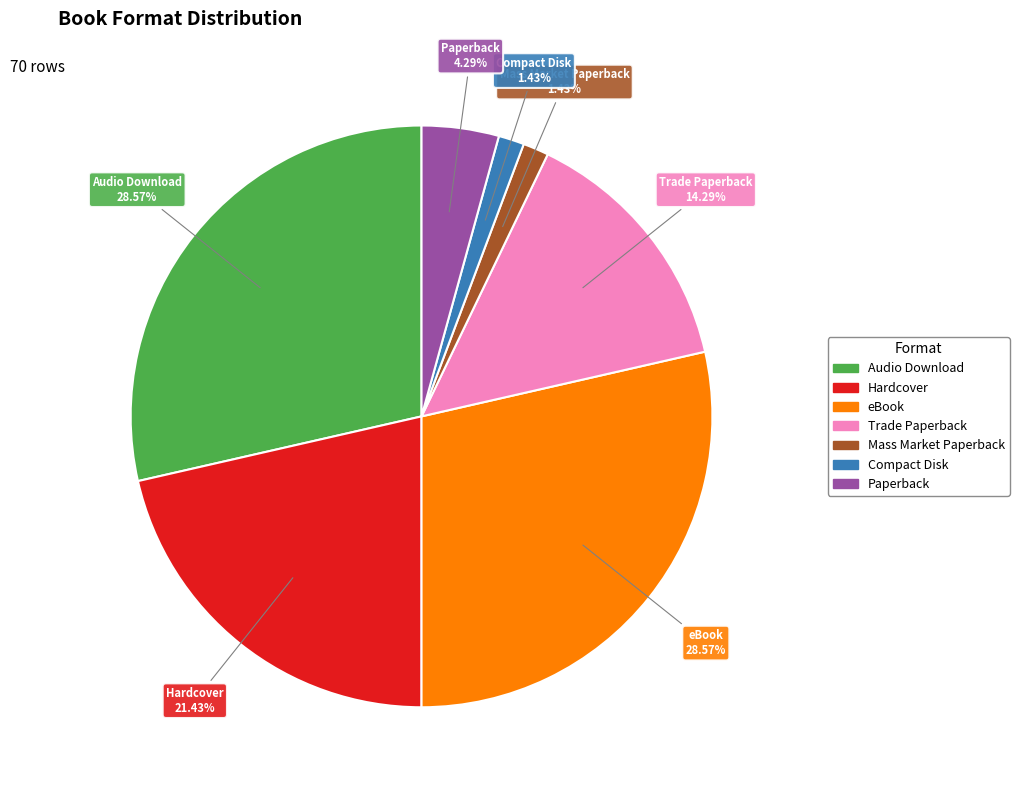

To the nearest percent, what portion does Hardcover represent?

21%